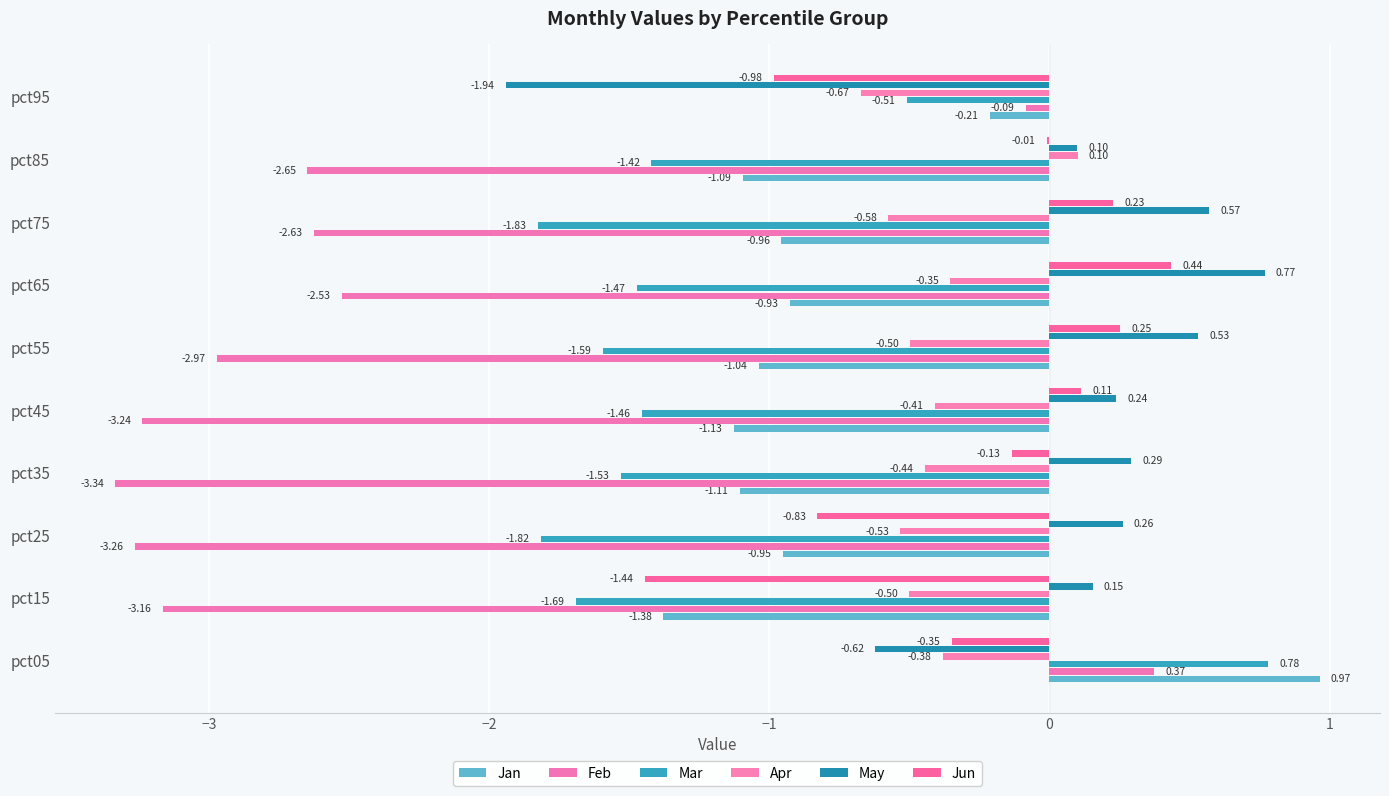

Which series has the largest range (max minus min)?

Feb